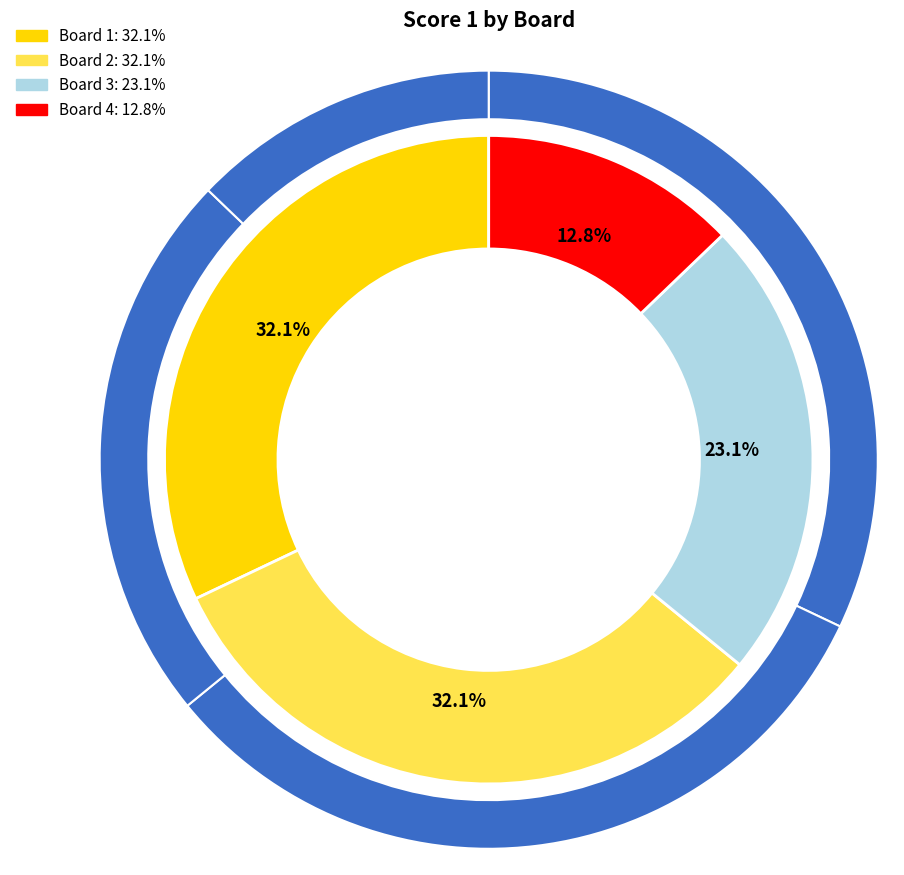

The Board 2 slice represents 23% of the pie. True or false?

False